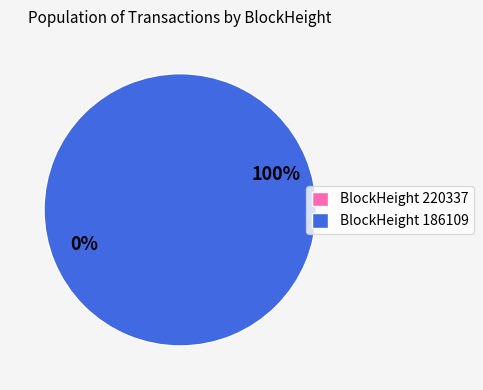

To the nearest percent, what is the average slice percentage?

50%